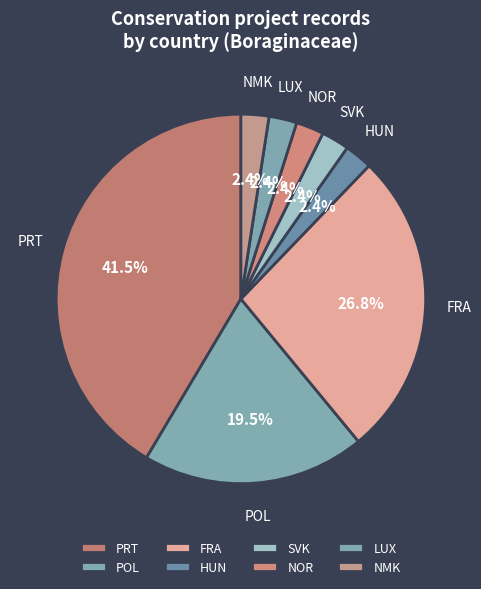

Which slice is the largest?

PRT